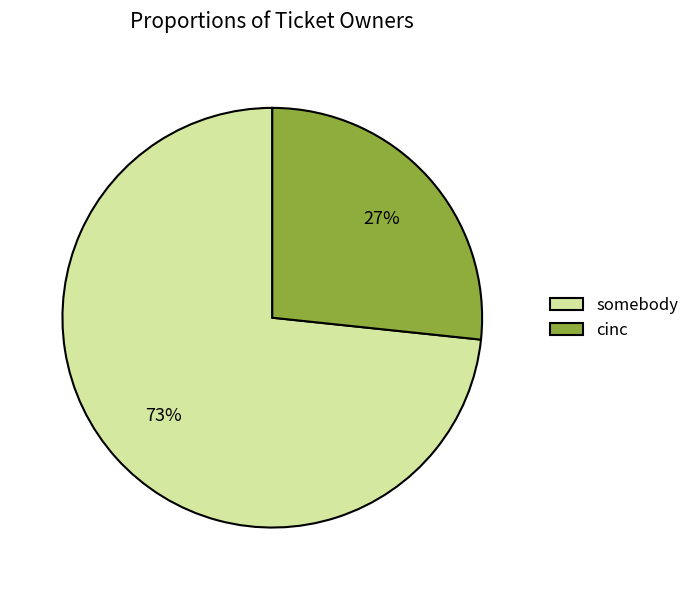

What is the largest slice in the pie chart?

somebody